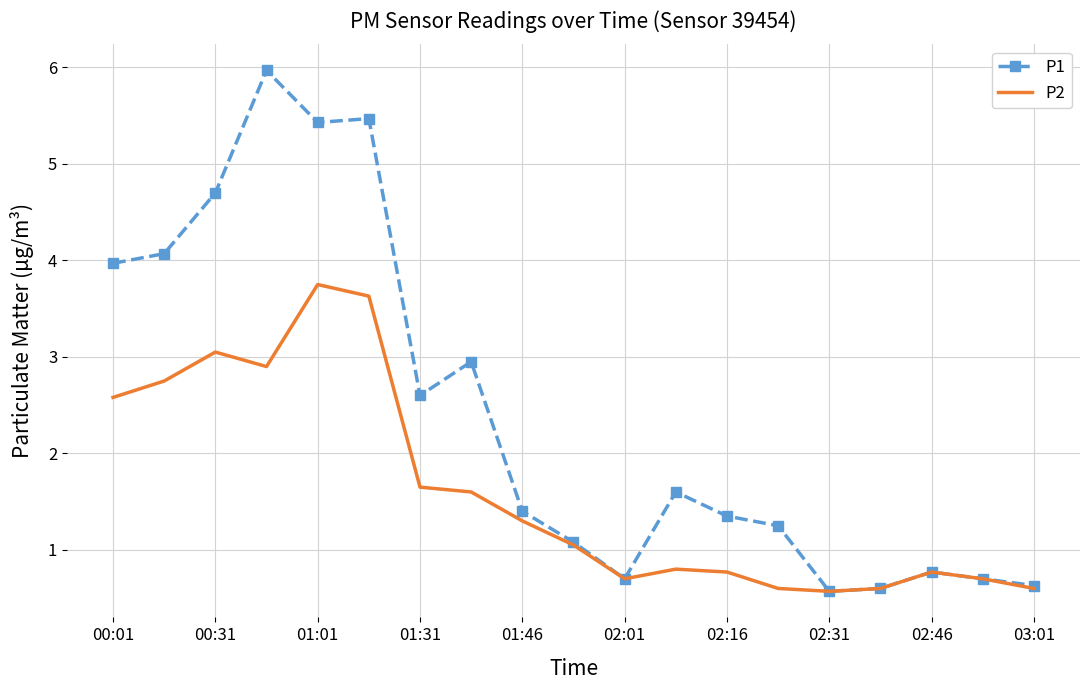

Rank the series by their maximum value, from highest to lowest.

P1, P2